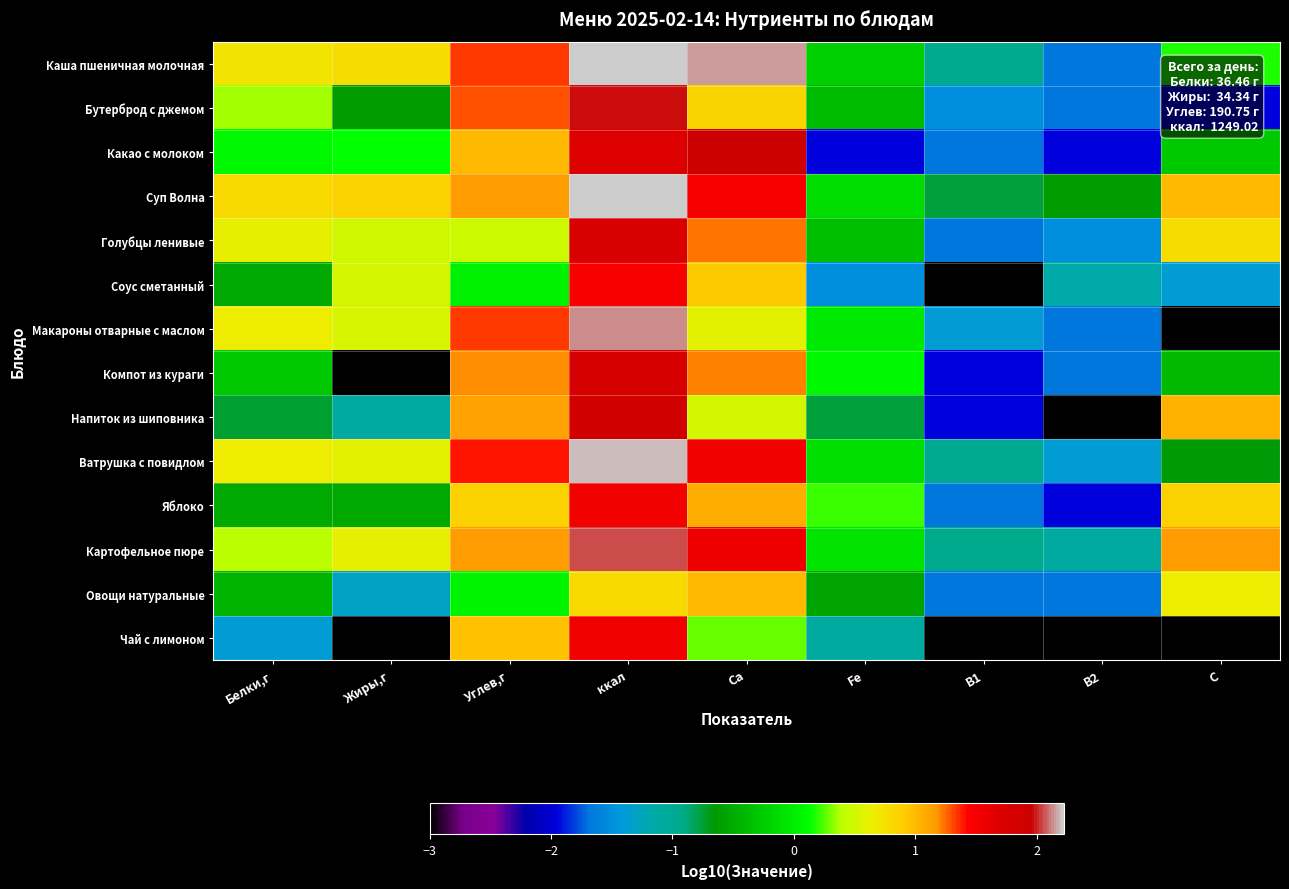

Which label corresponds to the smallest value in the chart?

B1